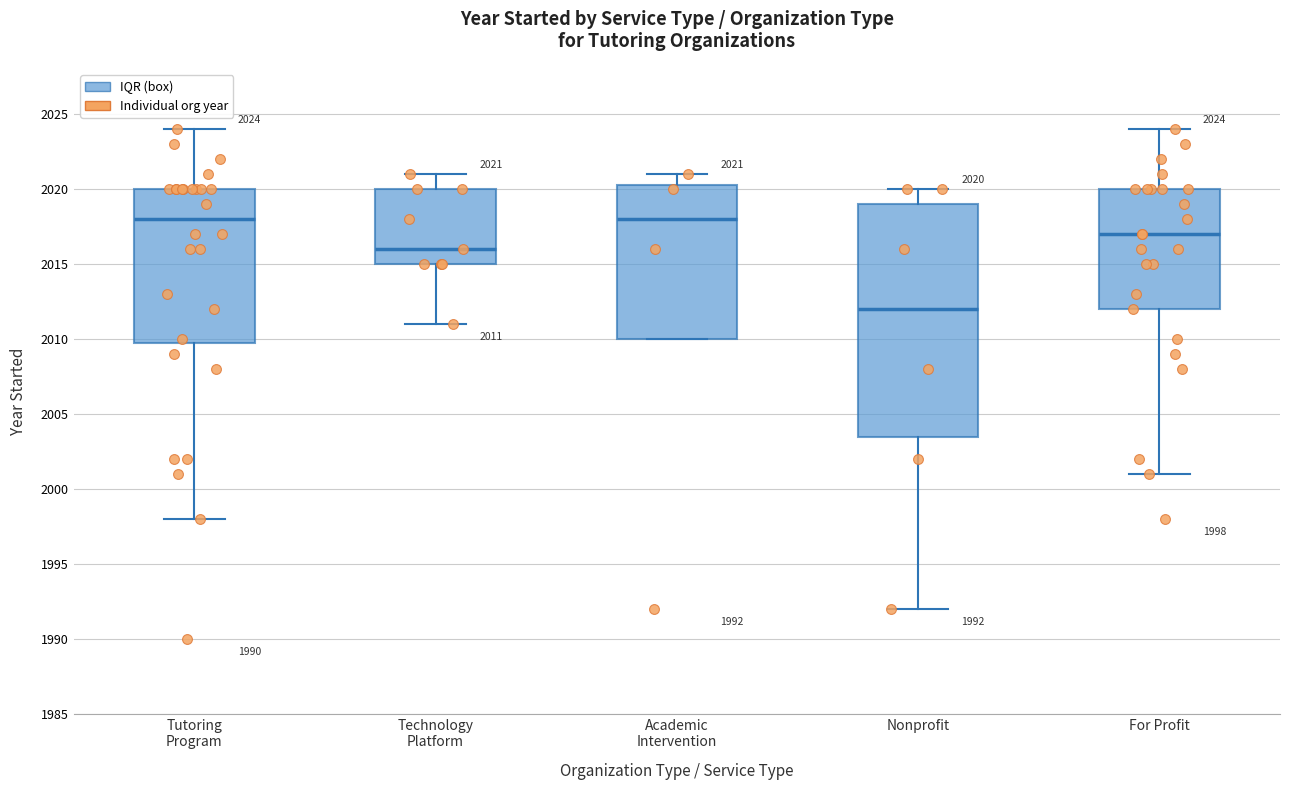

Which box is the tallest, from its lower edge to its upper edge?

Nonprofit